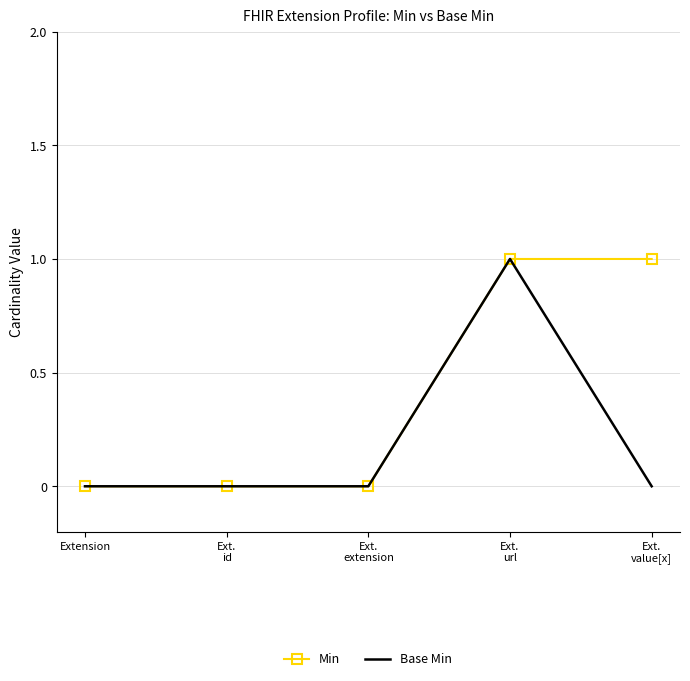

List the series in order of their overall mean, lowest first.

Base Min, Min